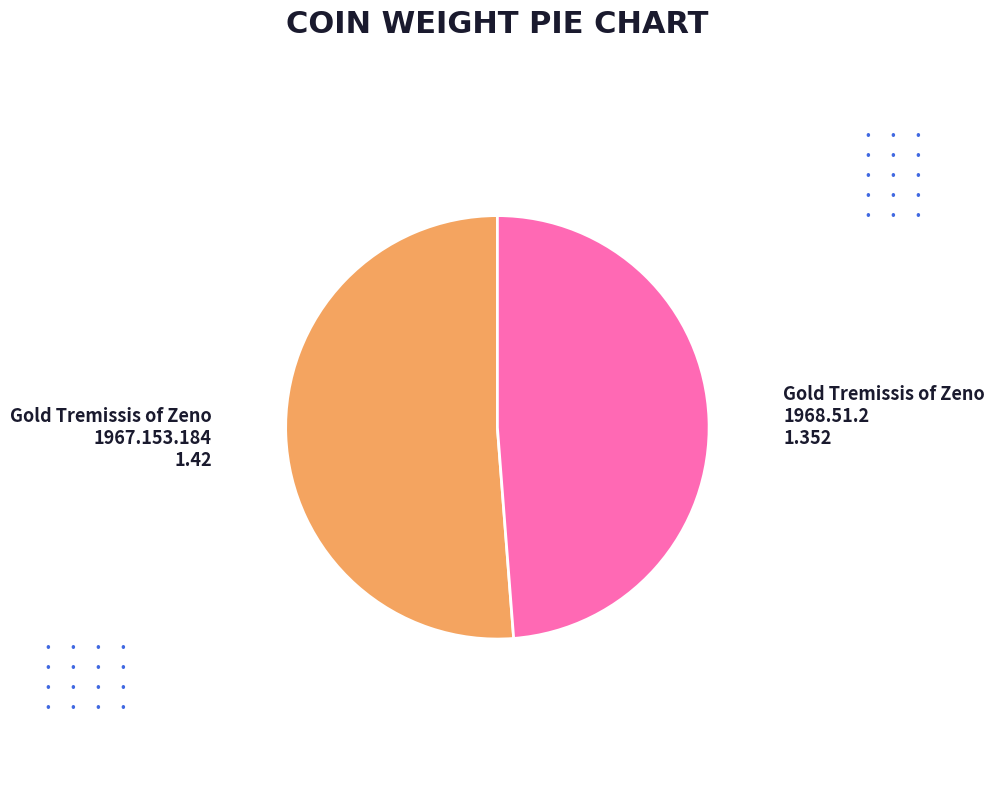

Is the sum of Gold Tremissis of Zeno 1968.51.2 and Gold Tremissis of Zeno 1967.153.184 greater than half?

Yes